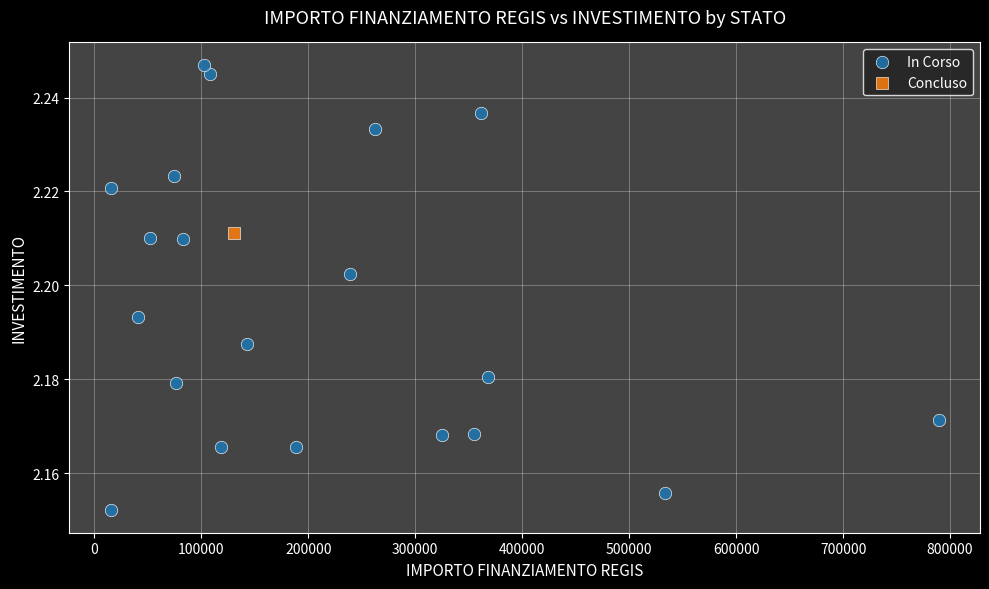

What are all the series names shown in the legend?

In Corso, Concluso